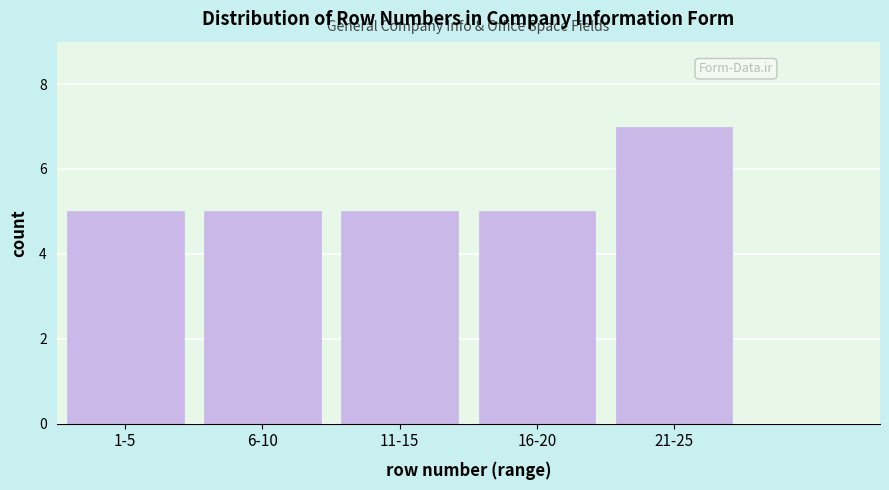

Reading left to right, what are all the values shown in this chart?

5	5	5	5	7